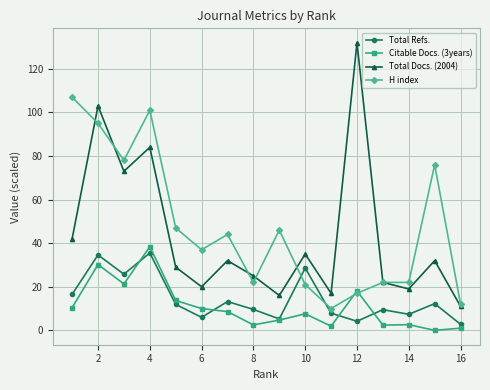

True or false: Citable Docs. (3years) and Total Docs. (2004) cross at least once.

False